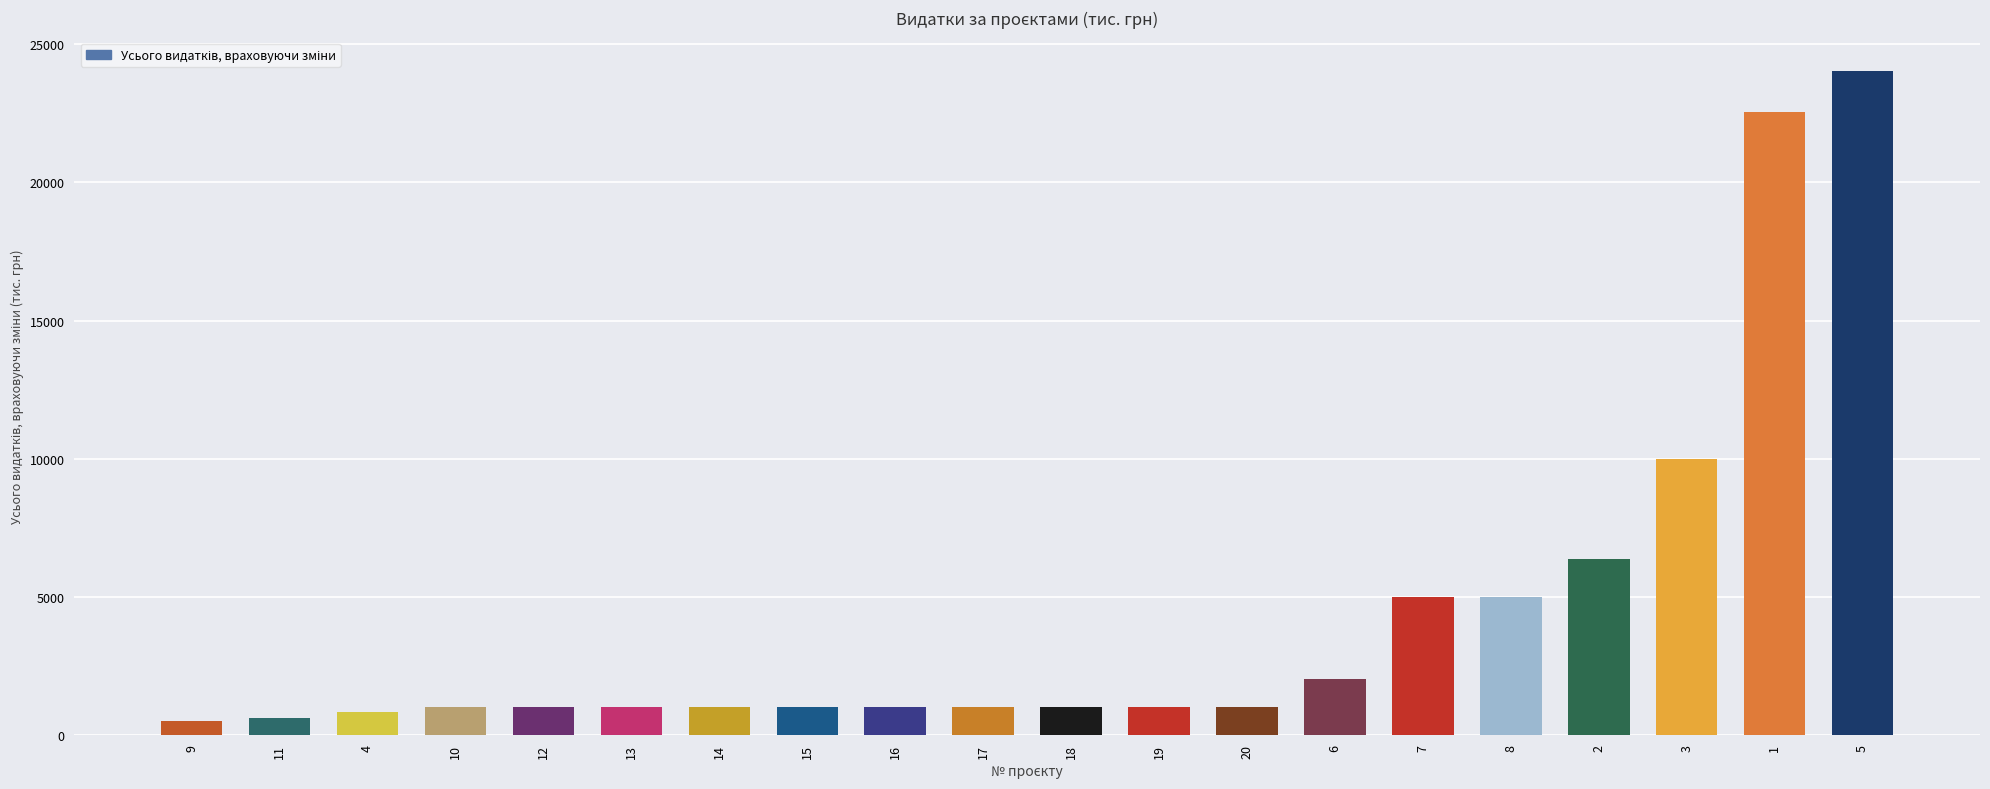

What is the ratio of the value at 15 to the value at 18?

1.0